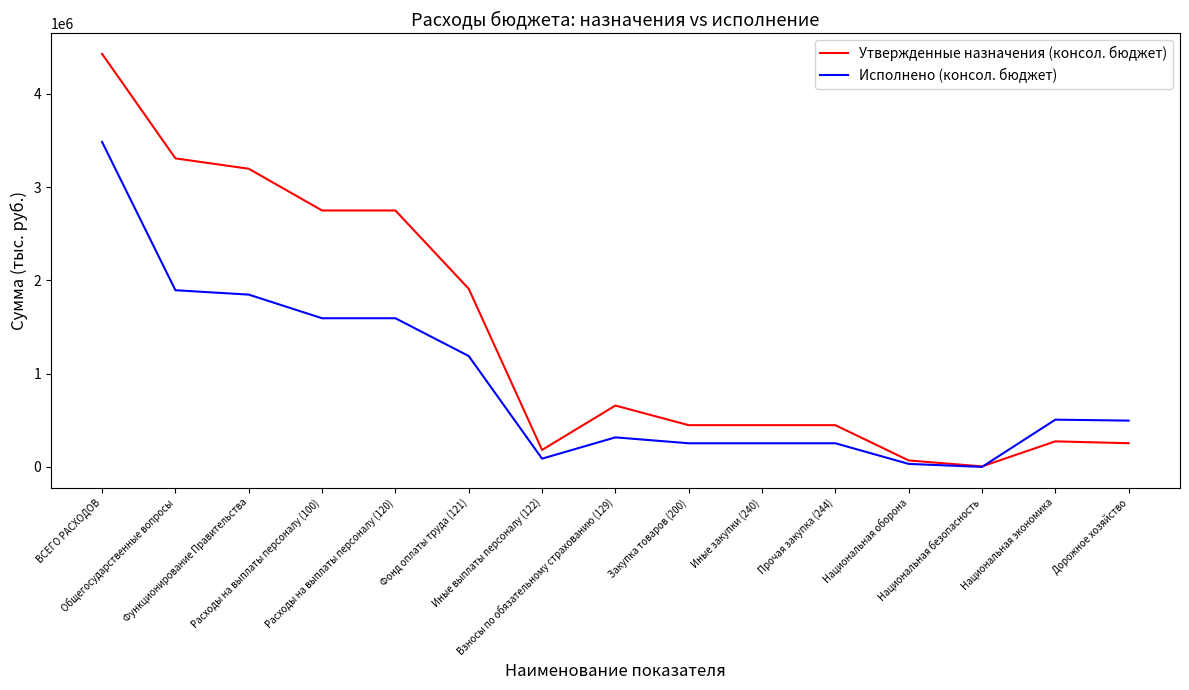

Which series has the widest spread of values?

Утвержденные назначения (консол. бюджет)